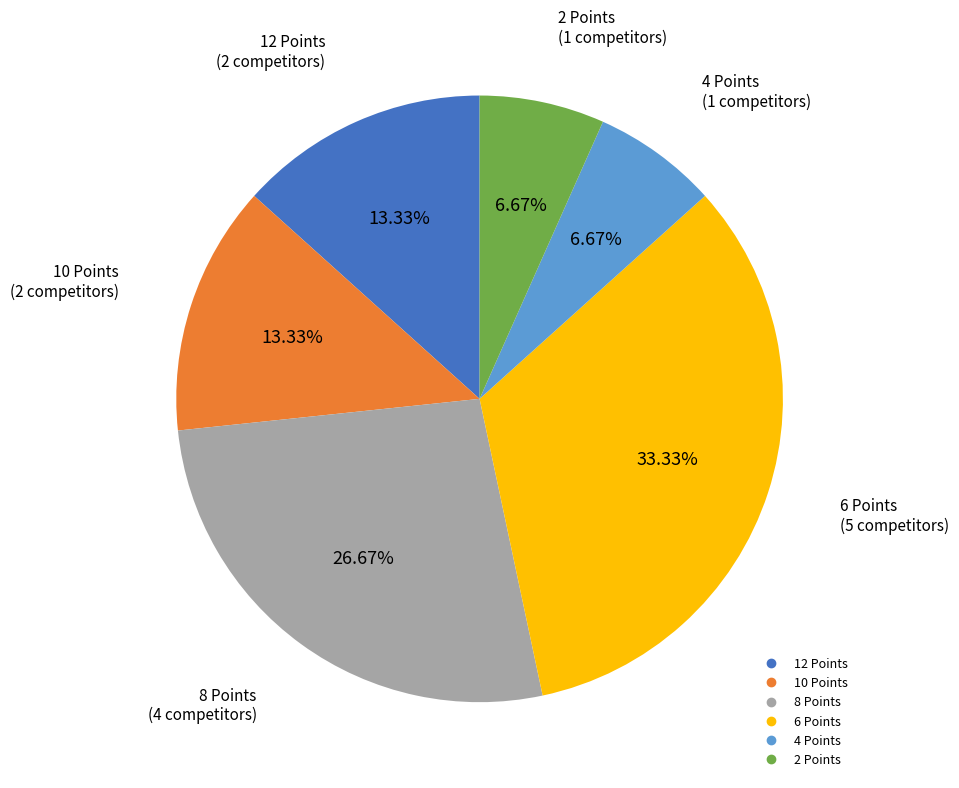

Is there a majority slice in this chart?

No